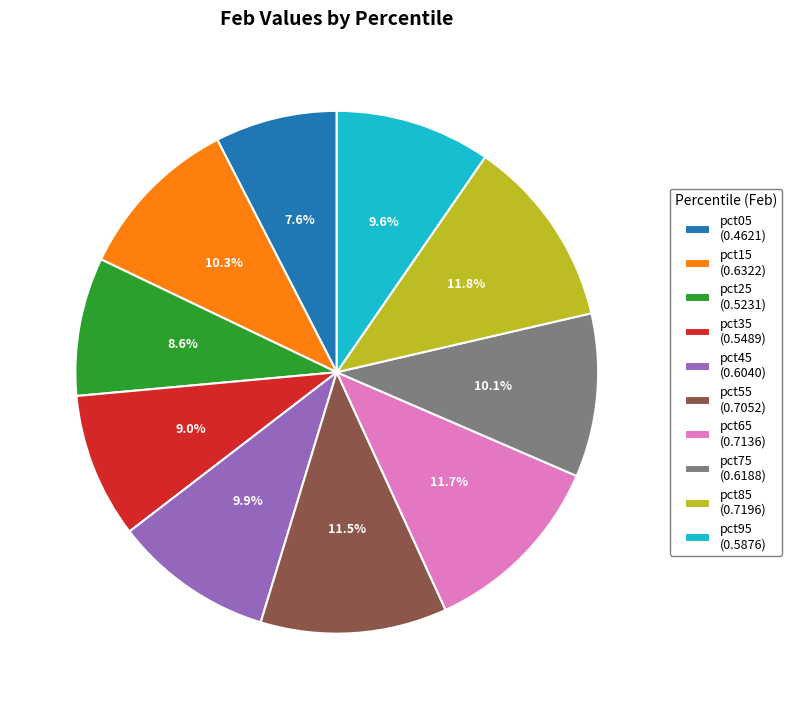

To the nearest percent, what is the combined percentage of pct05 and pct15?

18%